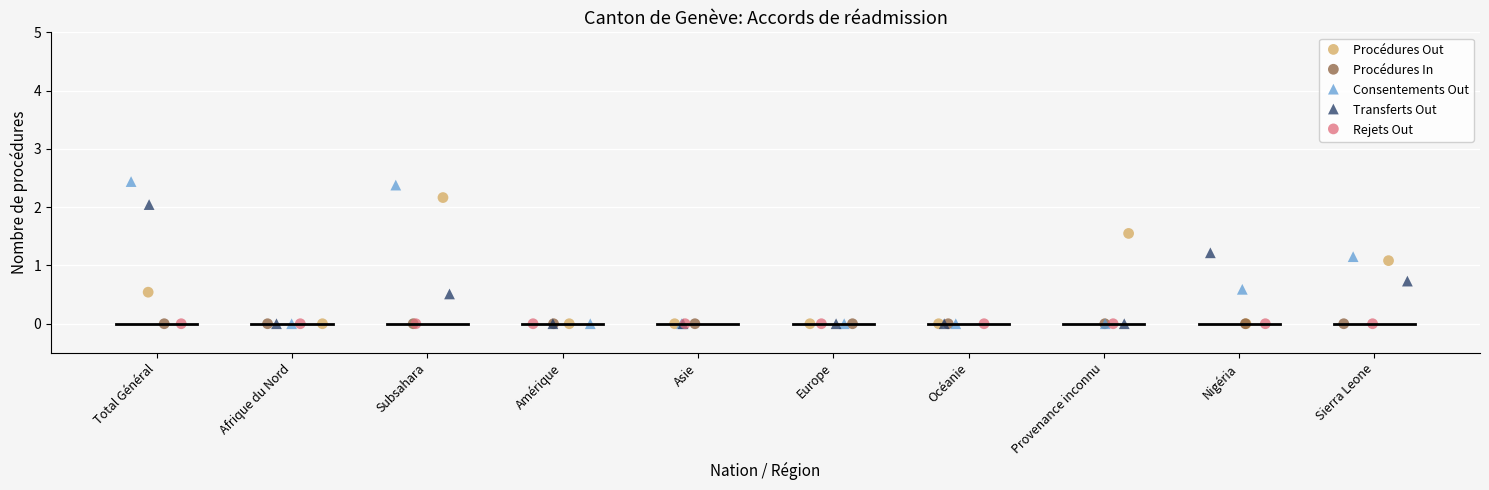

What are all the series names shown in the legend?

Procédures Out, Procédures In, Consentements Out, Transferts Out, Rejets Out